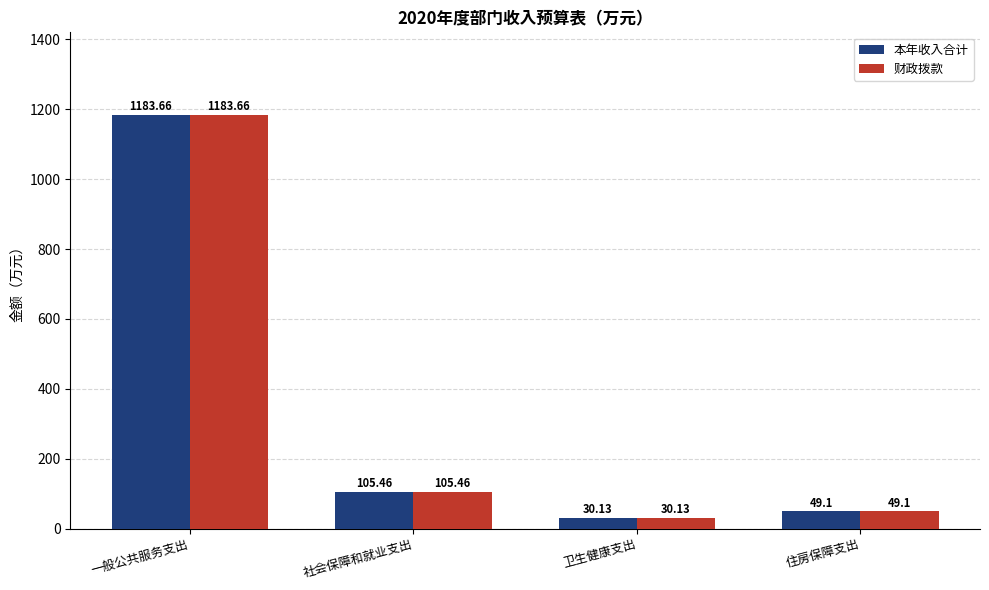

What is the total value across all series at 一般公共服务支出?

2367.3